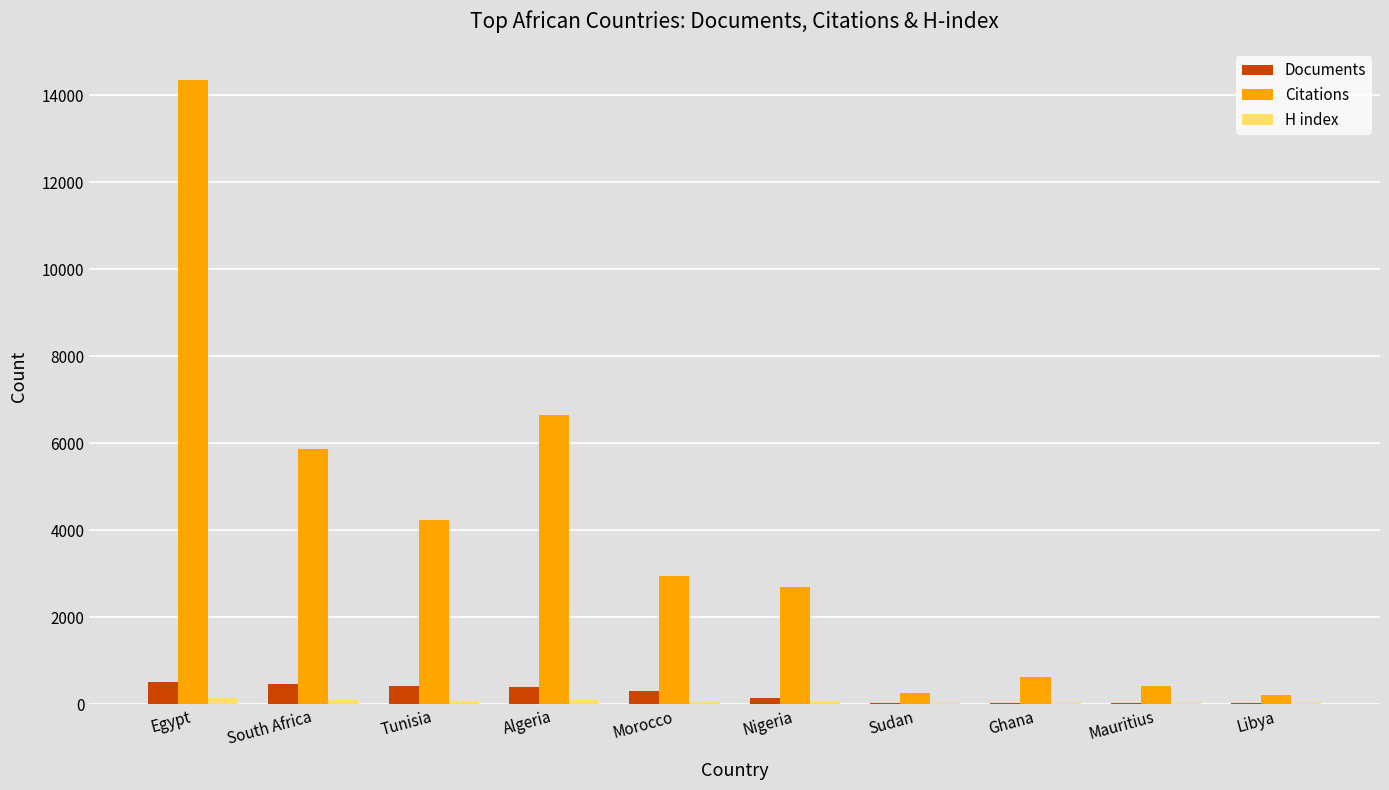

What is the sum of all Citations values?

38291